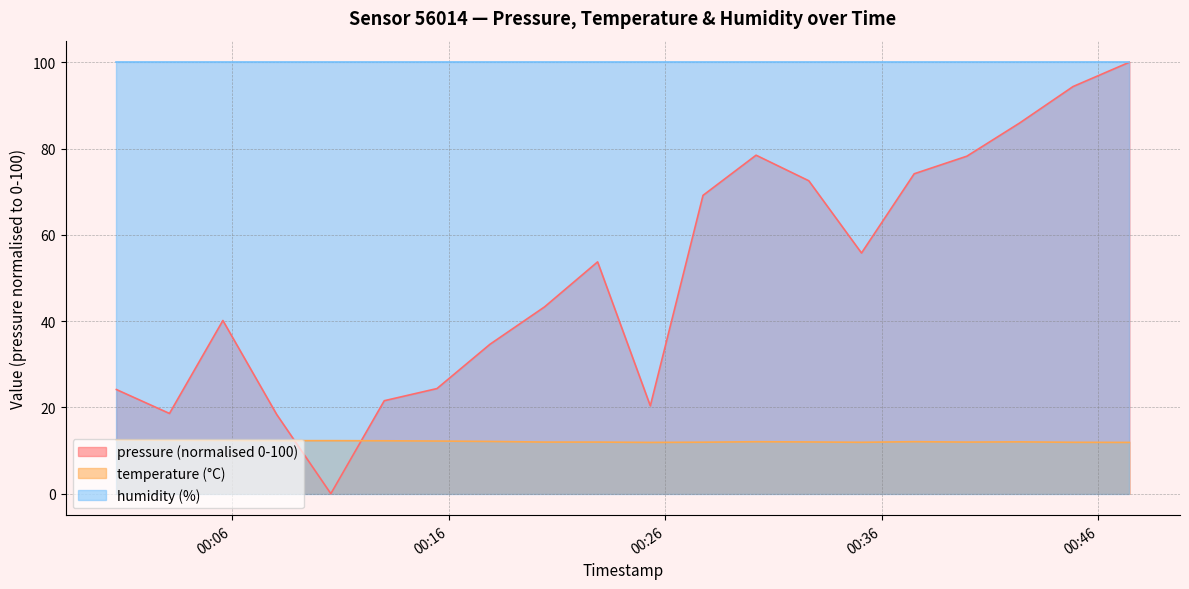

How many times do pressure and temperature cross each other?

2